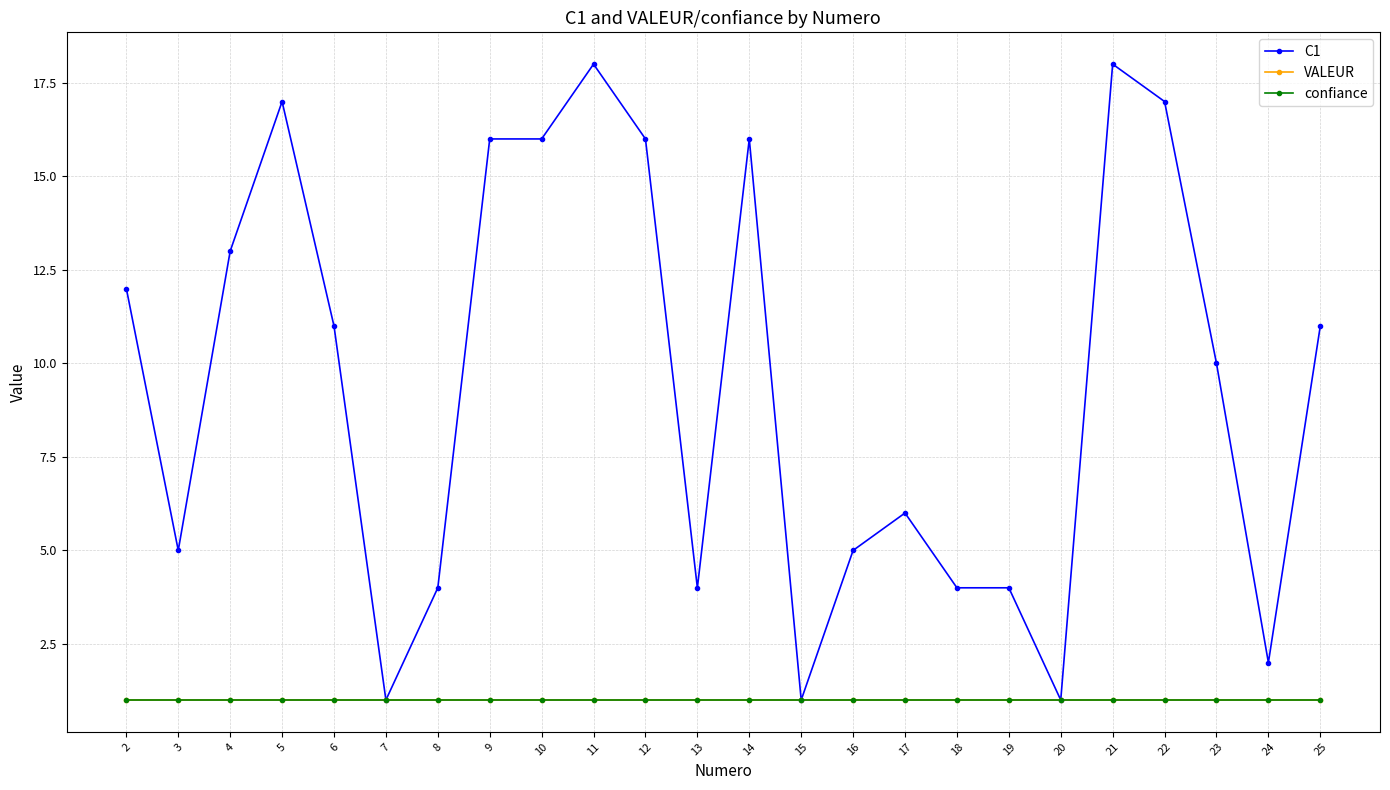

What is the difference between the maximum and minimum values in the C1 series?

17